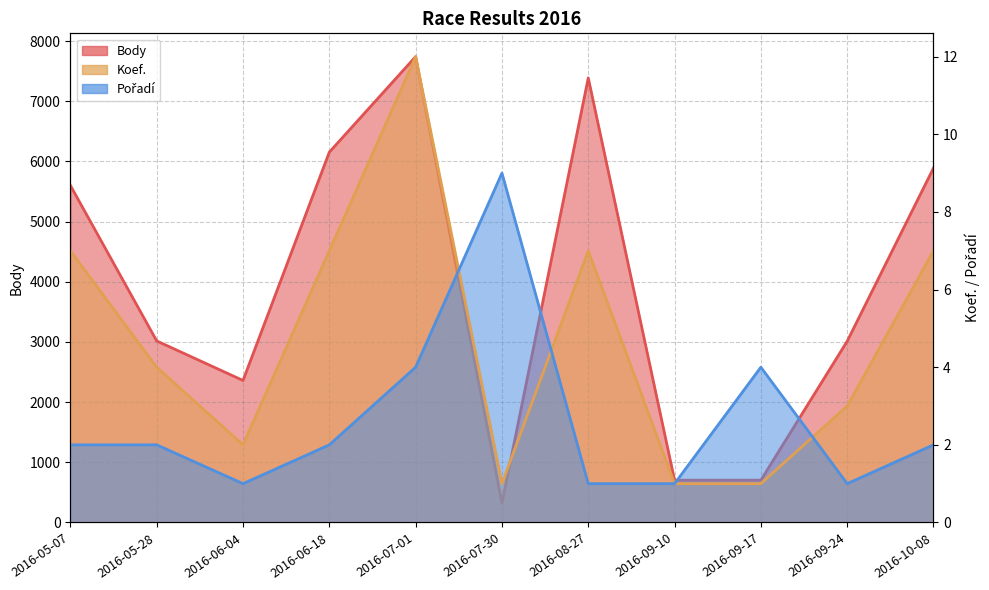

What position from the left is 2016-06-04?

3